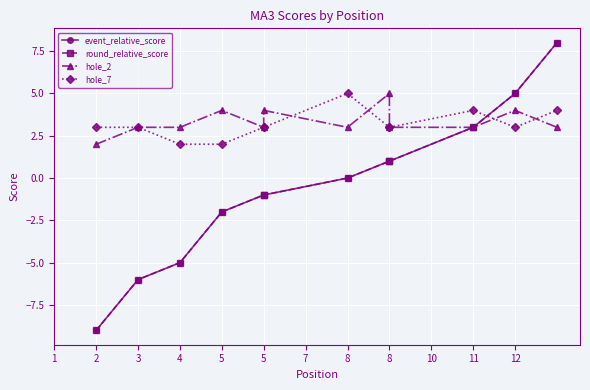

How many values in the event_relative_score series exceed 0?

5